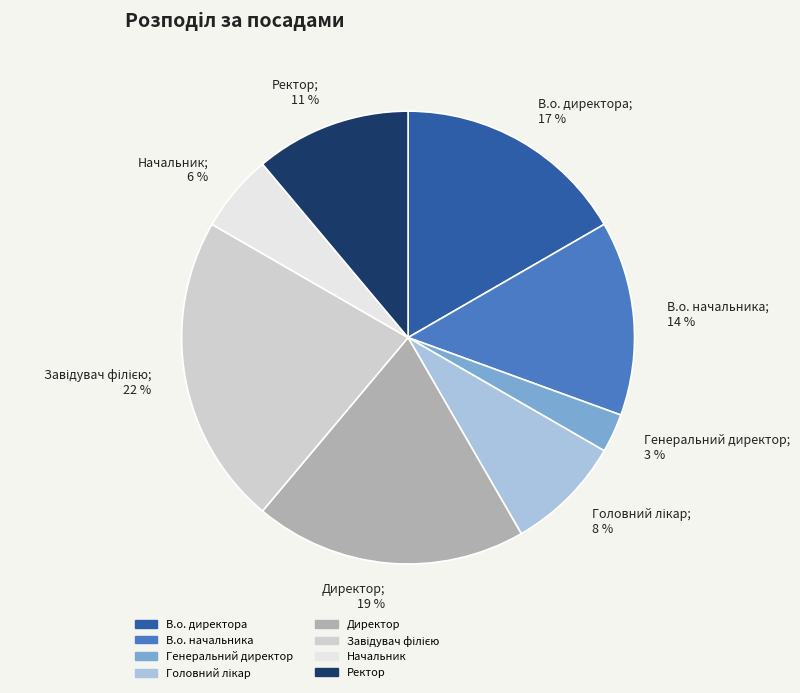

To the nearest percent, what is the average slice percentage?

12%